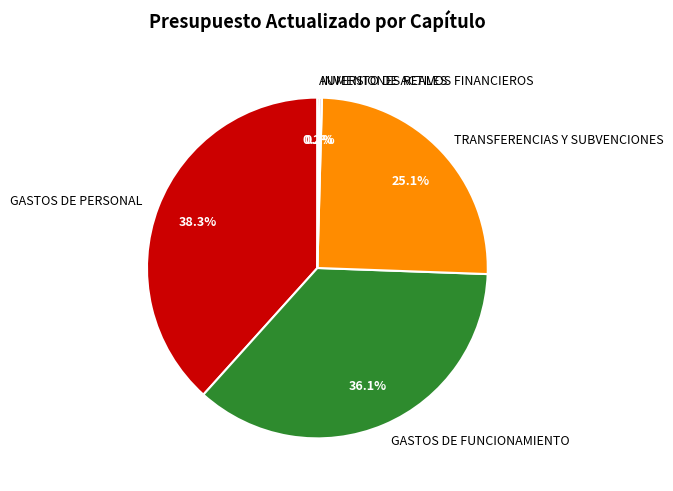

To the nearest percent, what is the average slice percentage?

20%